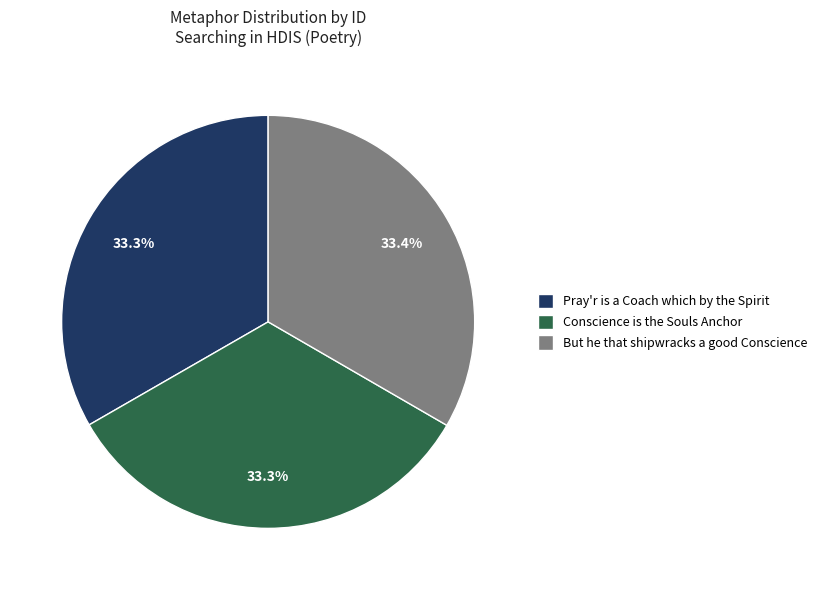

How much of the chart is everything except Conscience is the Souls Anchor?

66.7%